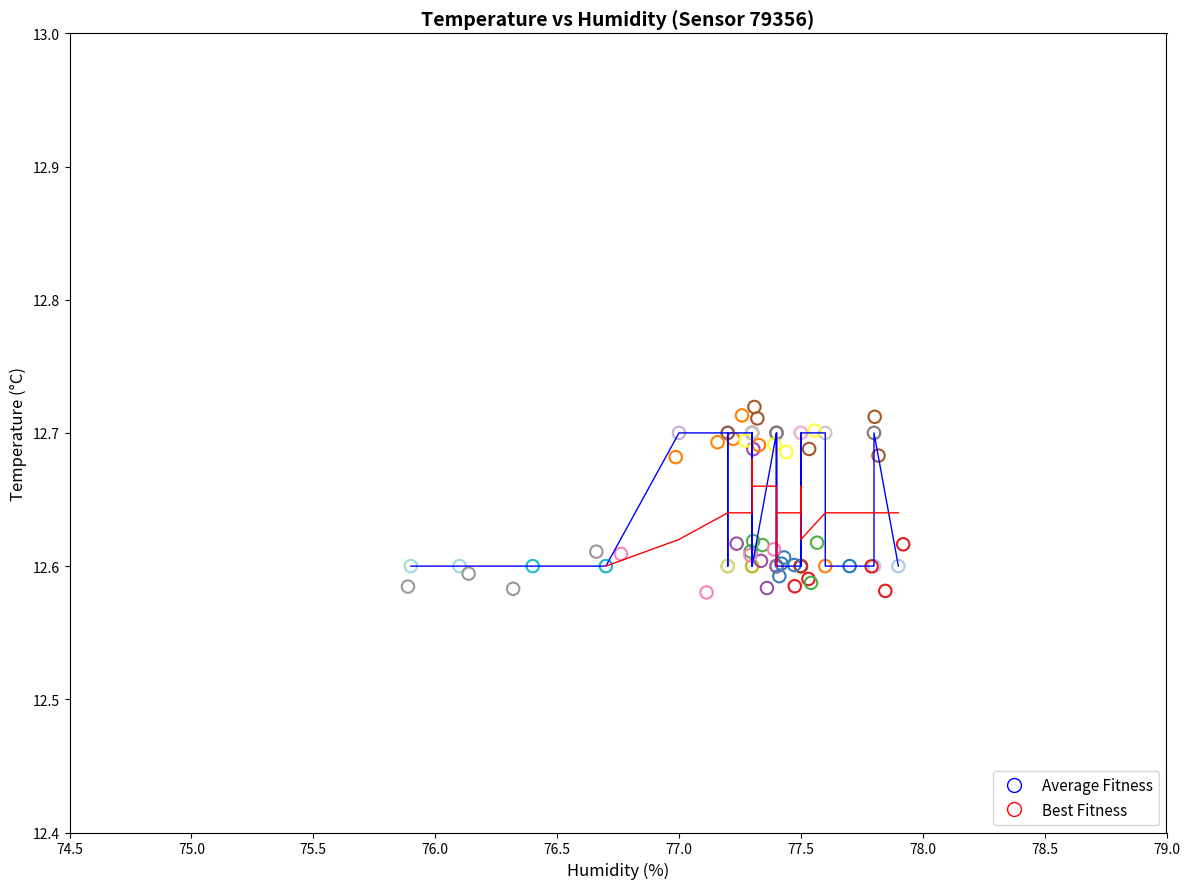

Which series has the largest Y range (max minus min)?

Best Fitness